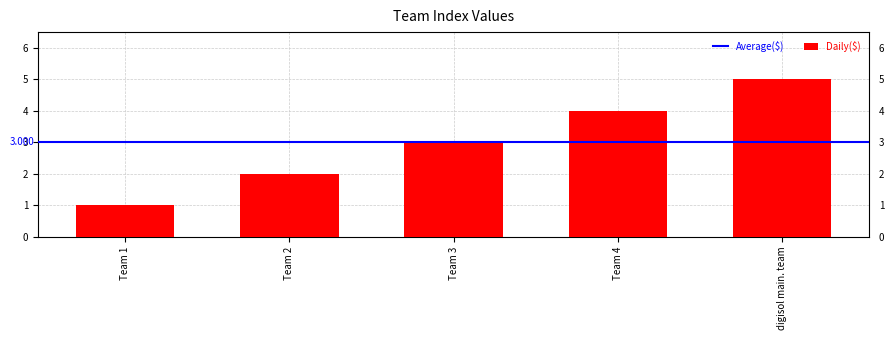

What is the greatest value displayed?

5